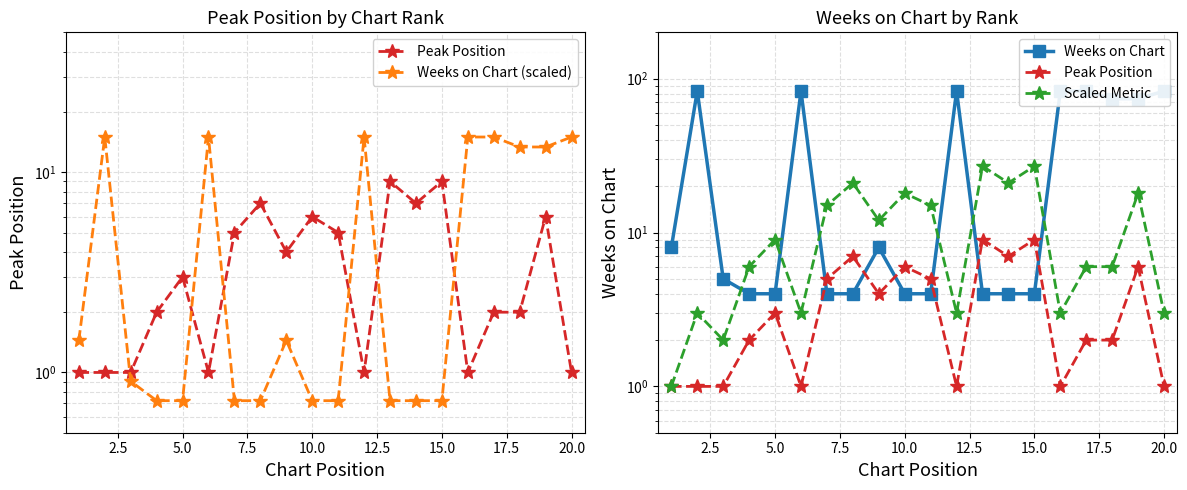

What is the value of the Weeks on Chart (scaled) point at the 4th from the left?

0.7